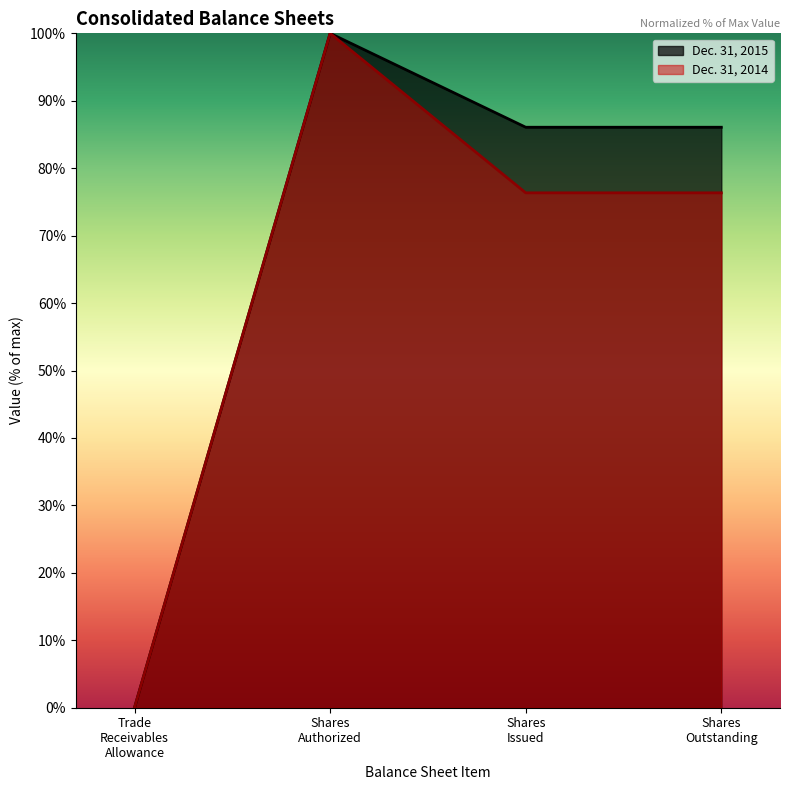

Which series has the largest range (max minus min)?

Dec. 31, 2015